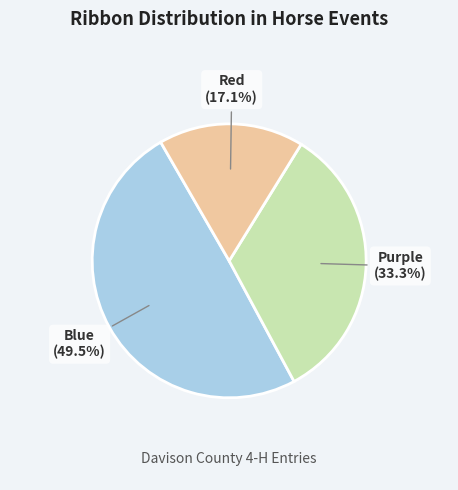

To the nearest percent, what is the combined percentage of Red and Purple?

50%